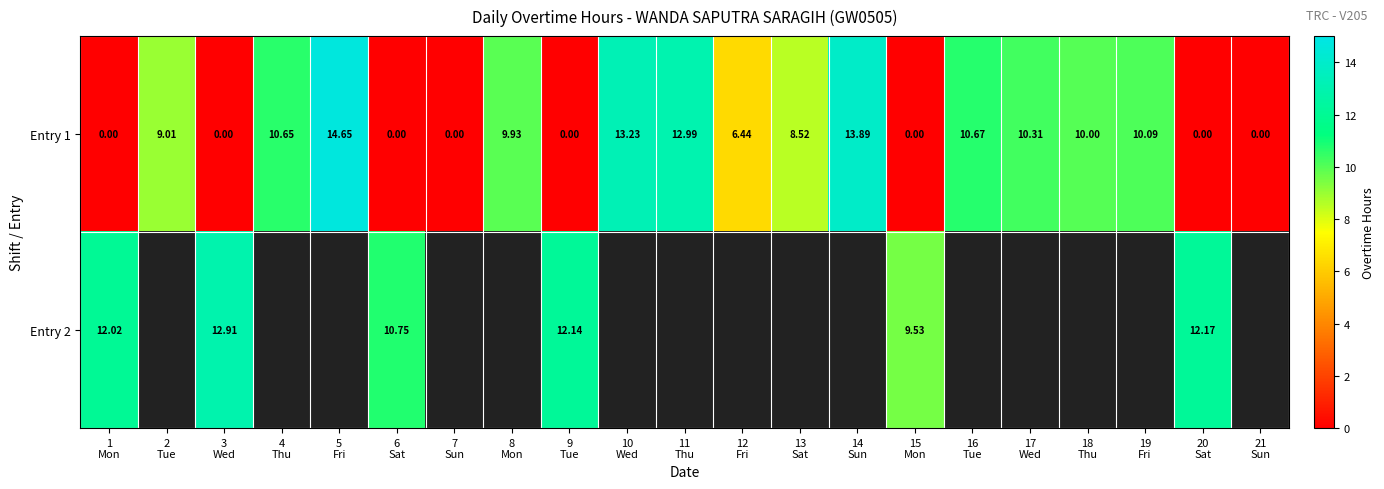

What is the spread (max minus min) of values at 3
Wed?

12.9